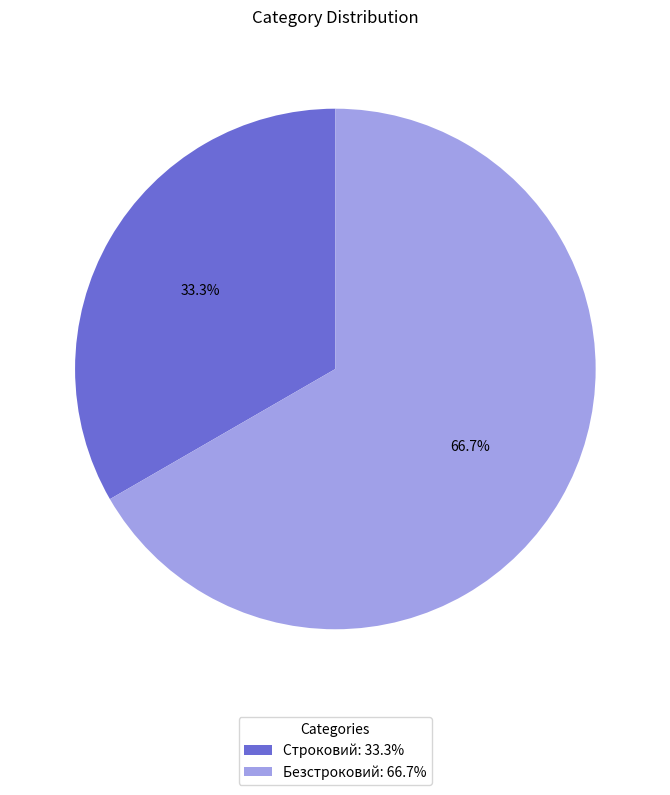

What is the ratio of the value at Строковий to the value at Безстроковий?

0.5